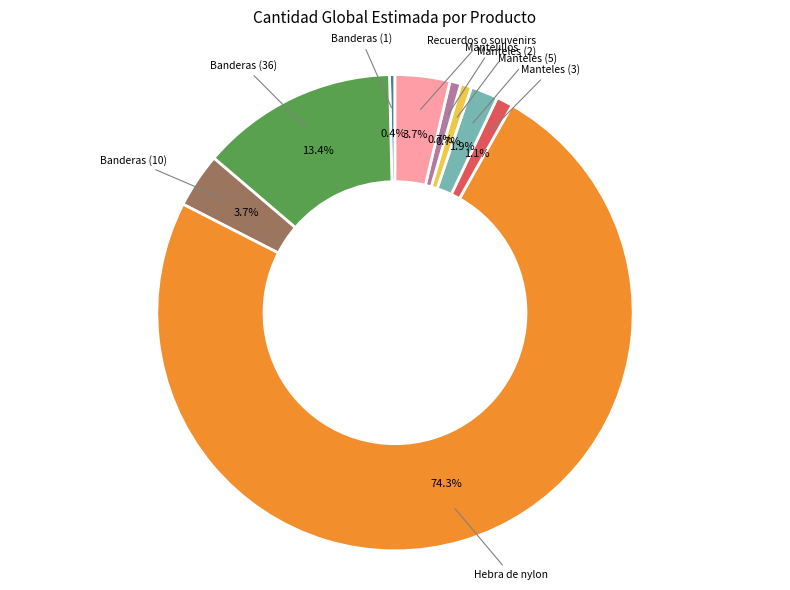

Does any single category account for the majority?

Yes